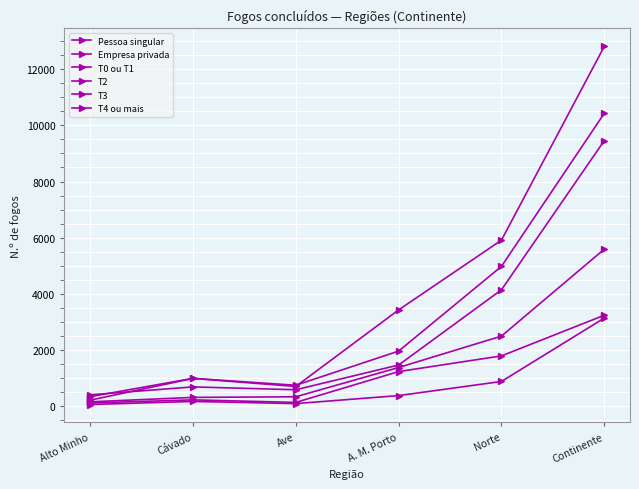

What is the lowest value of the Empresa privada series?

205